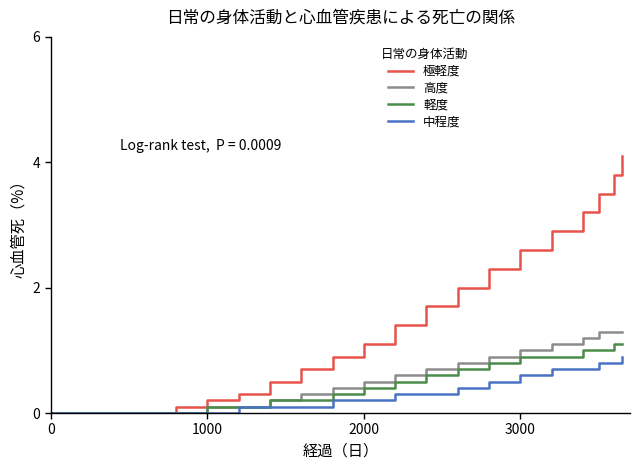

What is the greatest value displayed?

4.1